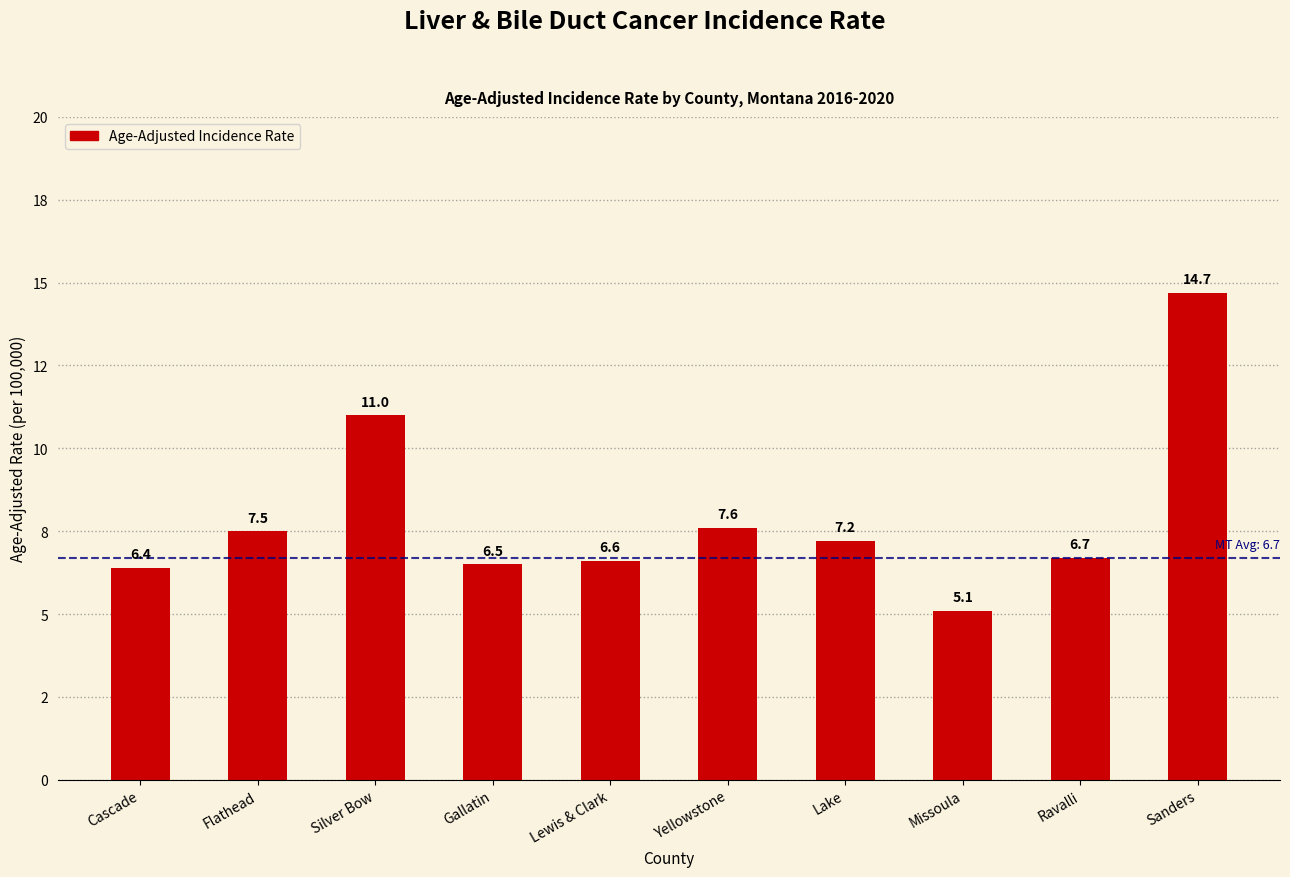

Are the bars horizontal?

No